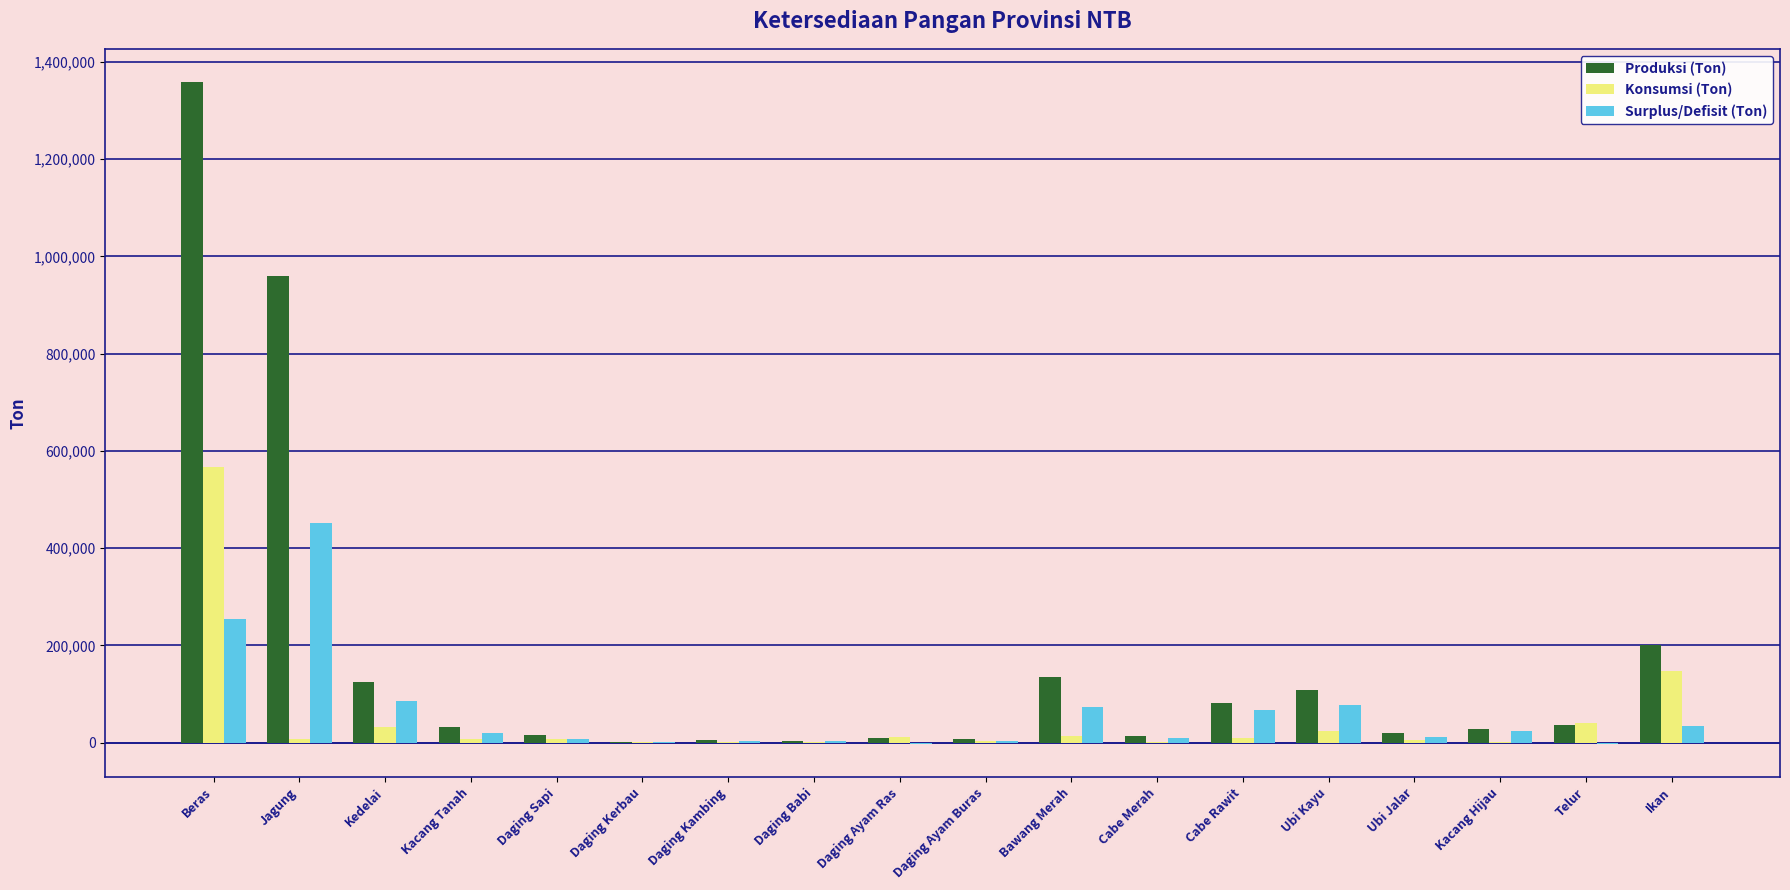

What is the difference between the Produksi (Ton) values at Daging Kerbau and Daging Kambing?

3146